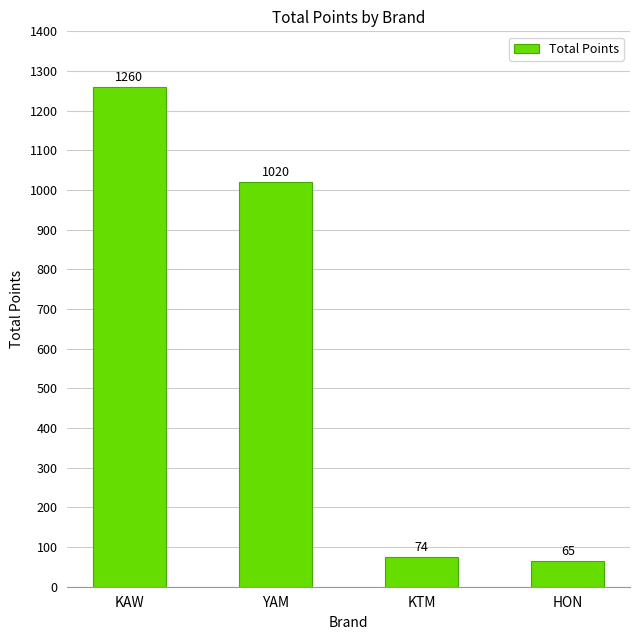

What is the change in value from YAM to HON?

-955